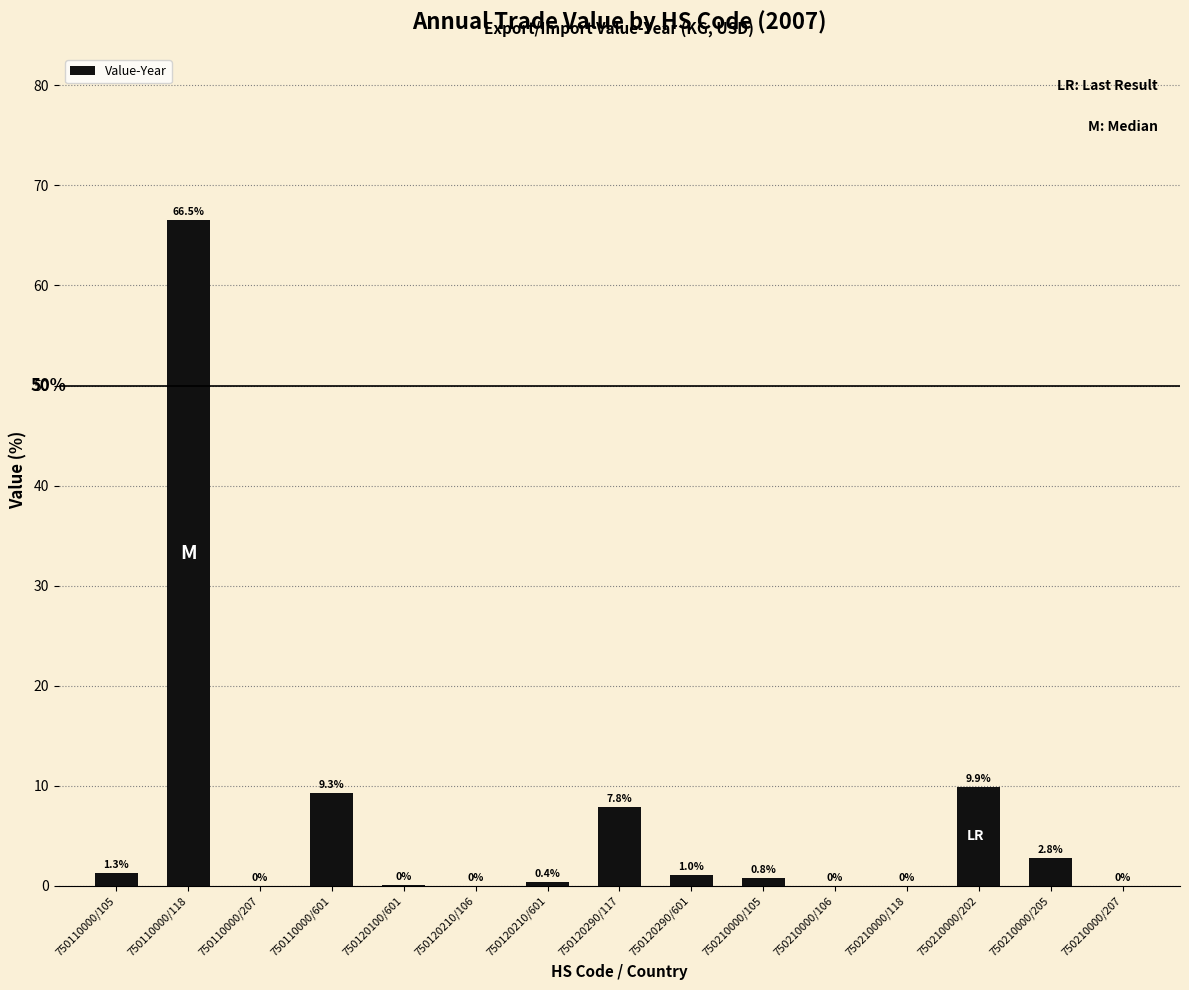

Are the bars grouped side by side (vs. stacked)?

No